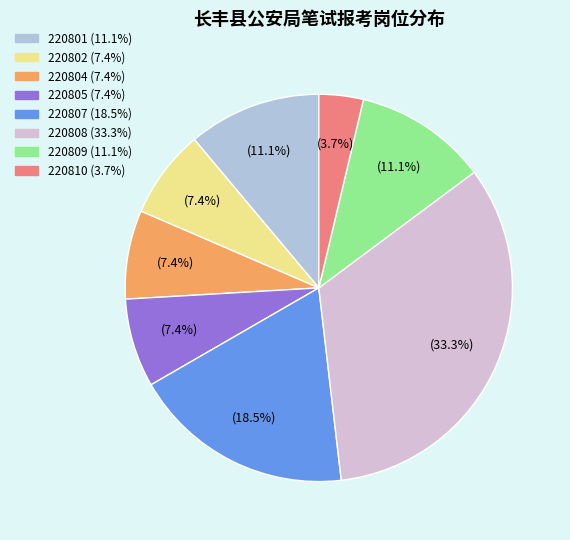

What percentage is NOT represented by 220801?

88.9%